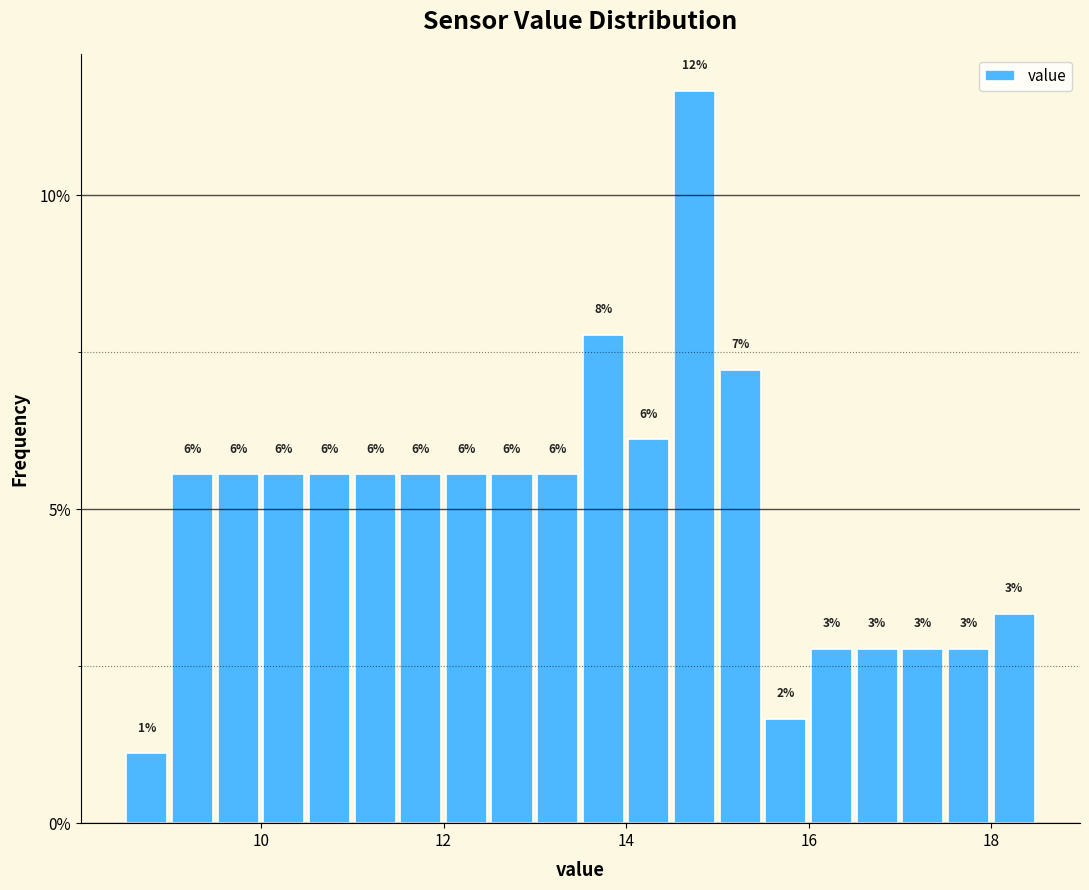

Around what value on the x-axis is the tallest bar? Give the approximate position of its centre, as read against the axis.

14.8